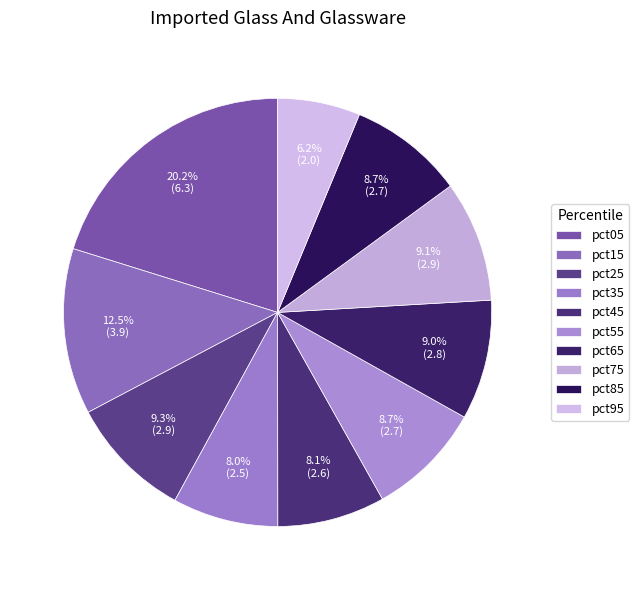

To the nearest percent, what is the difference between the largest and smallest slice percentages?

14%